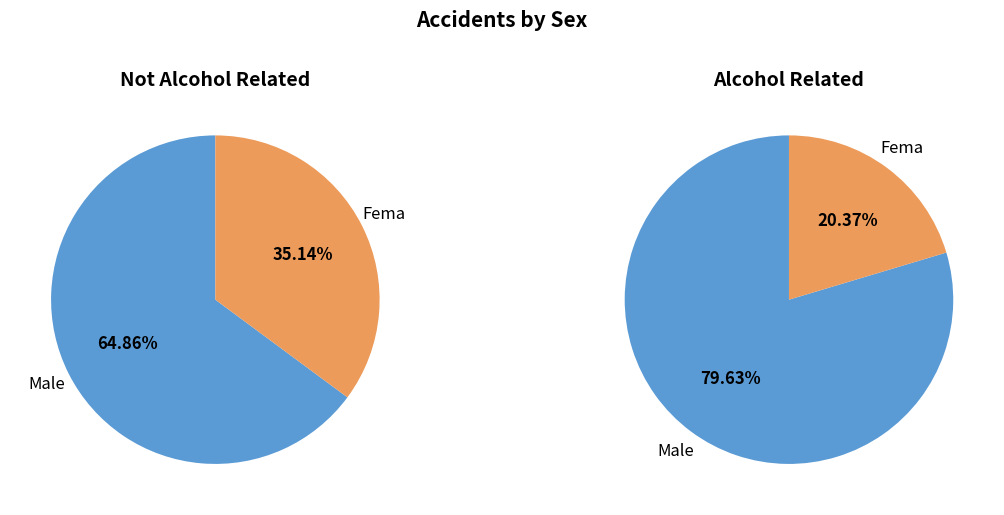

How much of the chart is everything except Fema?

64.9%